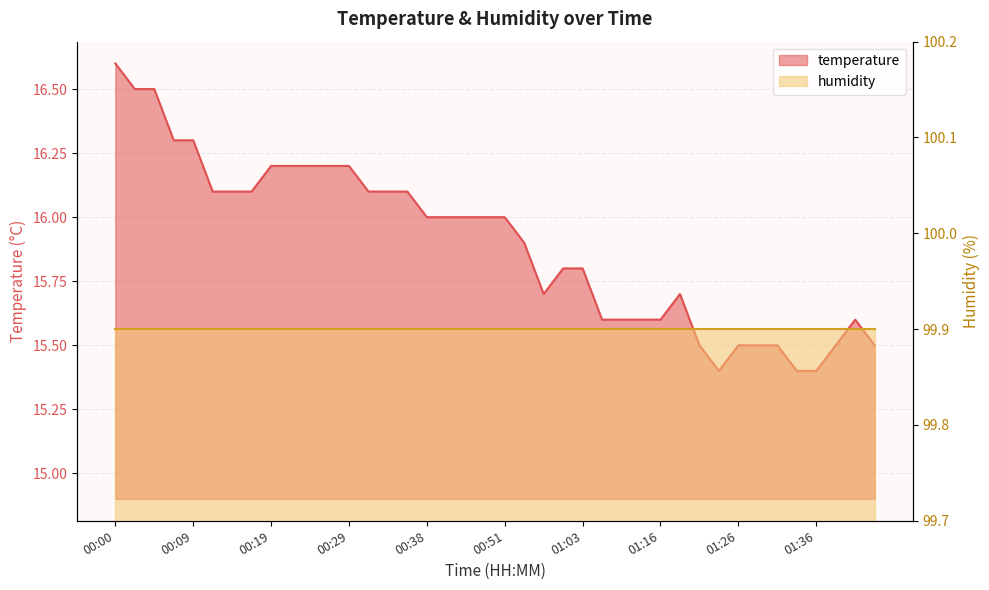

What is the difference between the maximum and minimum values?

1.2